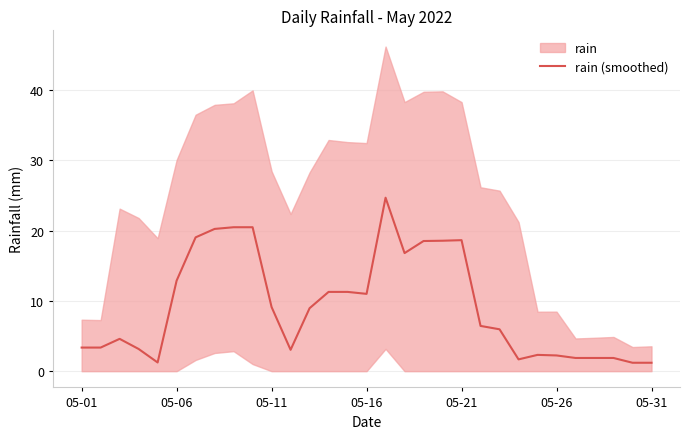

The value of rain (smoothed) at 05-06 is 17.1. True or false?

False